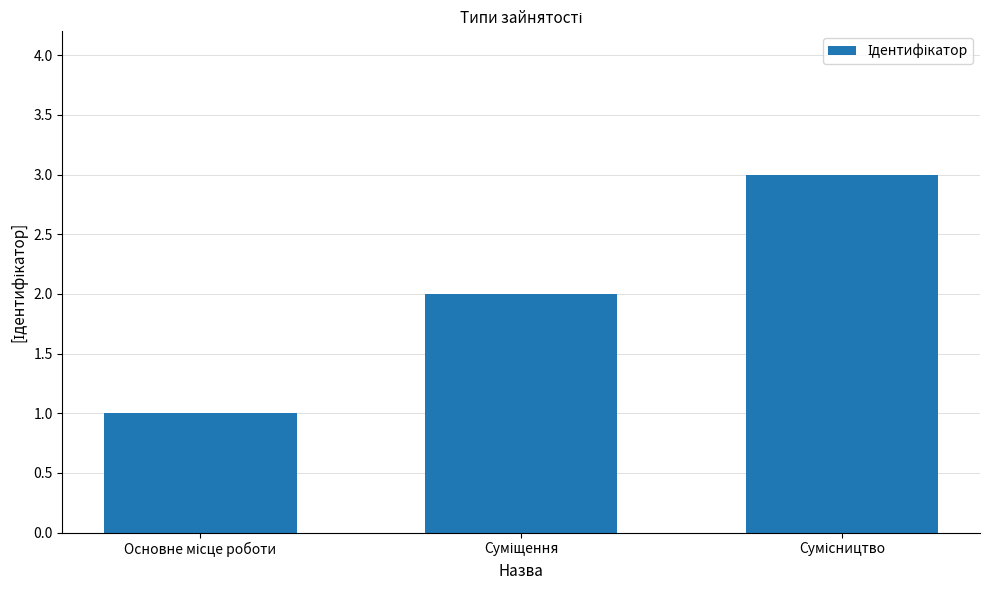

What is the sum of all values?

6